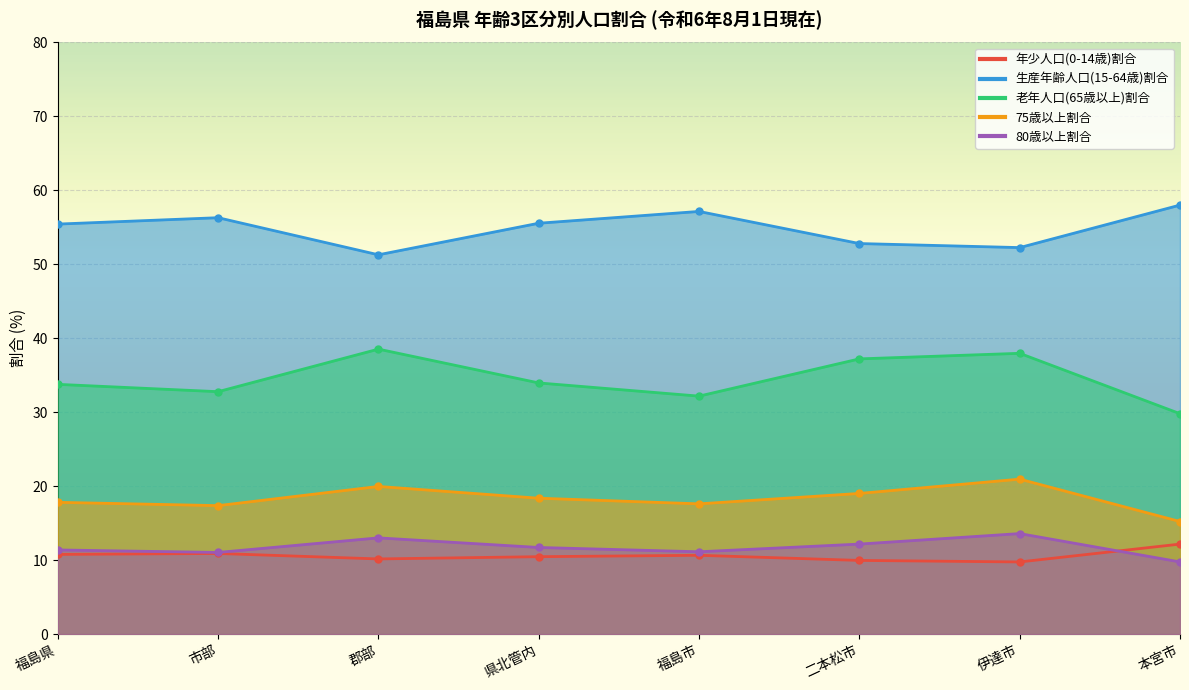

Reading left to right, list all the values displayed in this chart.

年少人口(0-14歳)割合: 10.8	10.9	10.2	10.5	10.7	10.0	9.8	12.2
生産年齢人口(15-64歳)割合: 55.4	56.3	51.3	55.6	57.2	52.8	52.3	58.0
老年人口(65歳以上)割合: 33.8	32.8	38.5	34.0	32.2	37.2	38.0	29.8
75歳以上割合: 17.8	17.4	20.0	18.4	17.6	19.0	21.0	15.2
80歳以上割合: 11.4	11.0	13.0	11.7	11.1	12.2	13.6	9.8